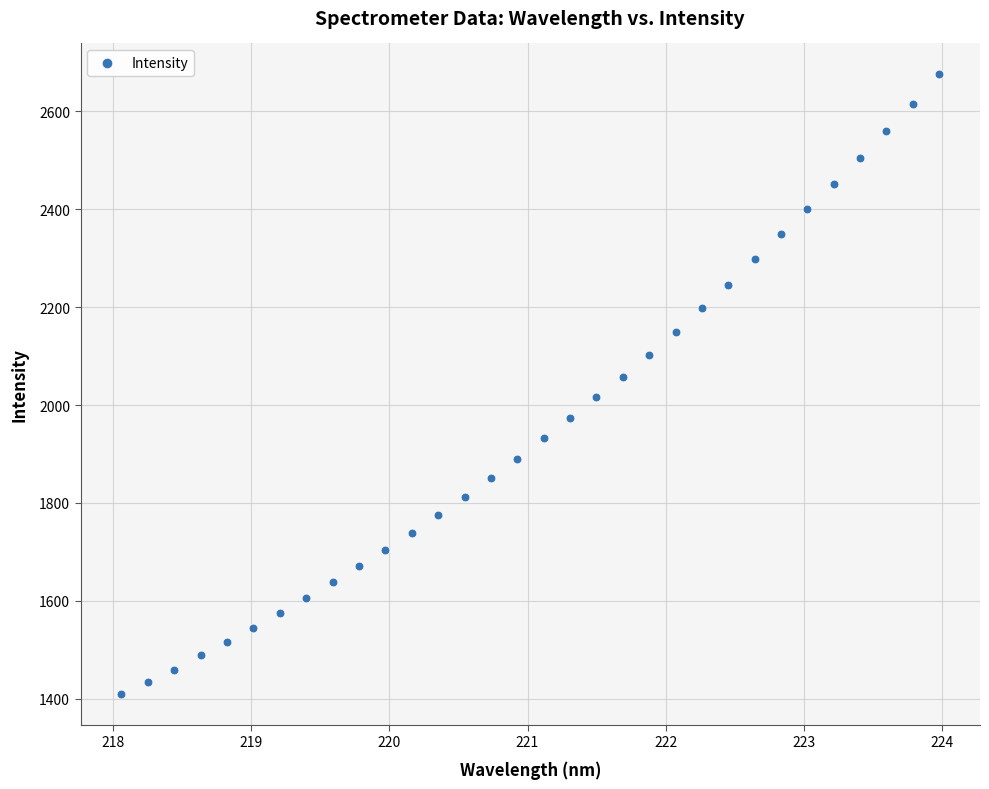

What is the range of Y values (max minus min)?

1265.7